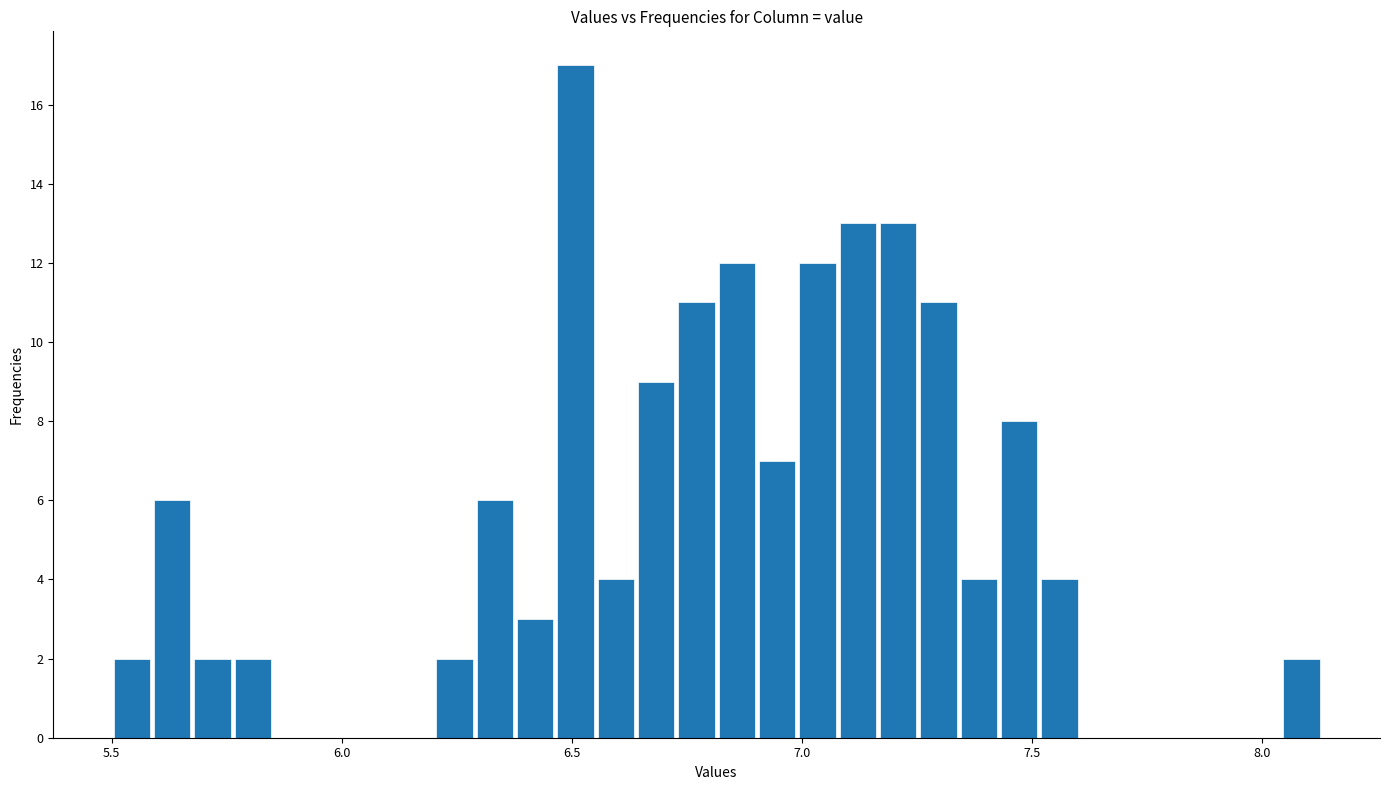

Read against the x-axis, roughly where is the centre of the tallest bar?

6.50